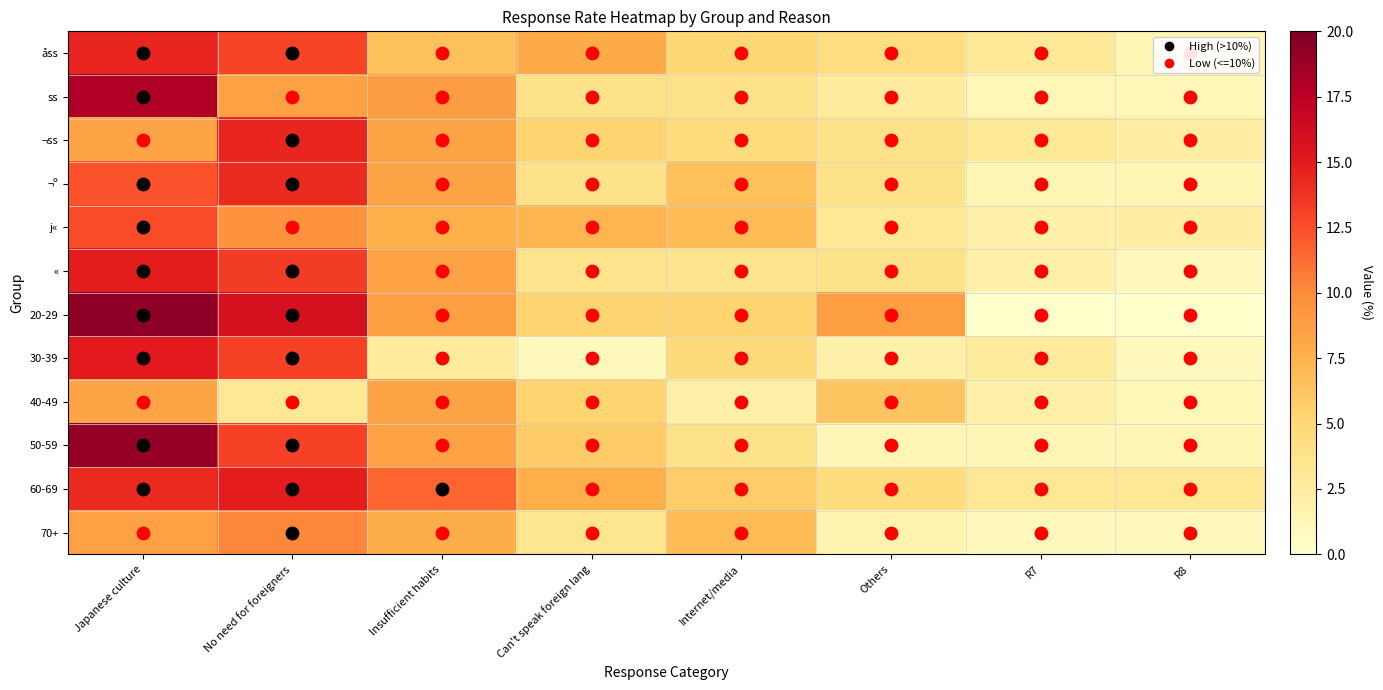

What is the spread (max minus min) of values at R8?

3.2